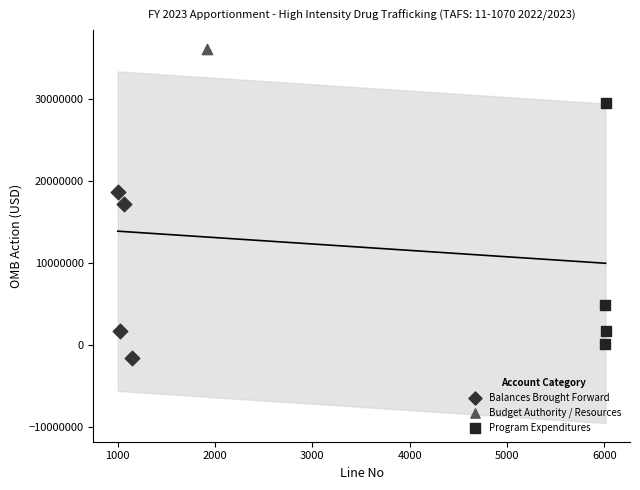

What are all the series names shown in the legend?

Balances Brought Forward, Budget Authority / Resources, Program Expenditures